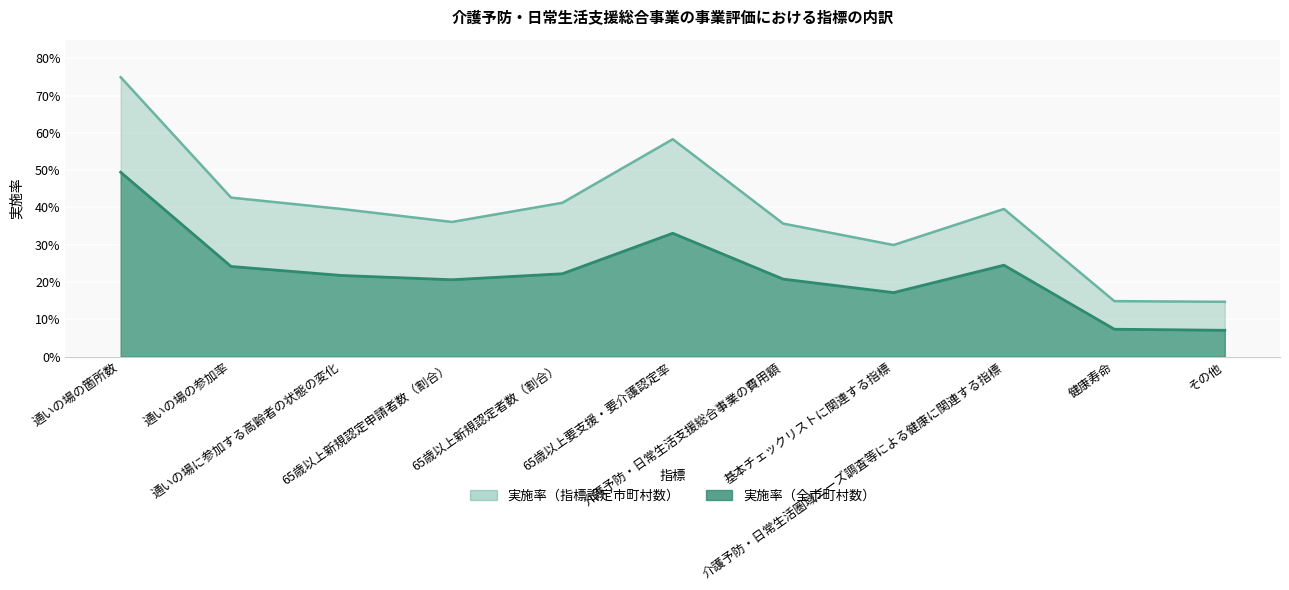

What position from the left is 健康寿命?

10